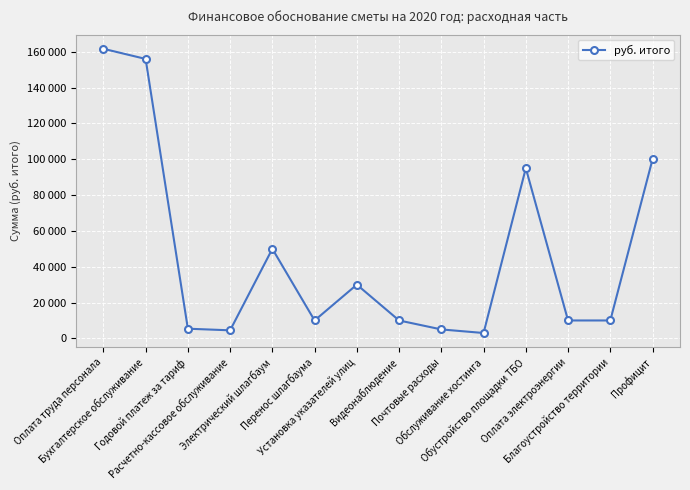

What is the change in value from Расчетно-кассовое обслуживание to Почтовые расходы?

+500.0